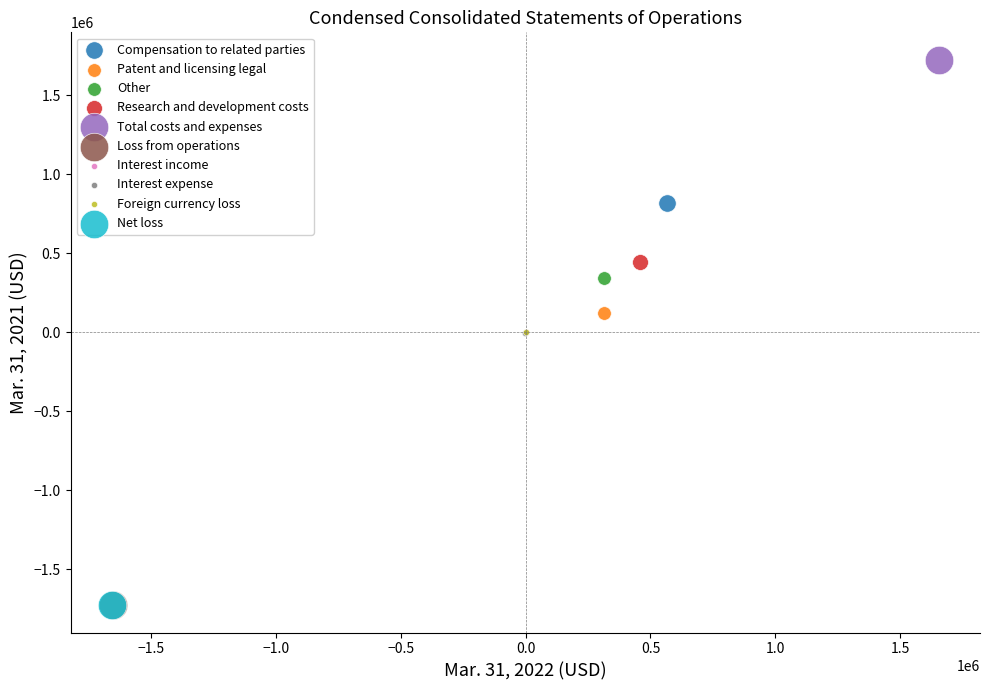

What are all the series names shown in the legend?

Compensation to related parties, Patent and licensing legal, Other, Research and development costs, Total costs and expenses, Loss from operations, Interest income, Interest expense, Foreign currency loss, Net loss